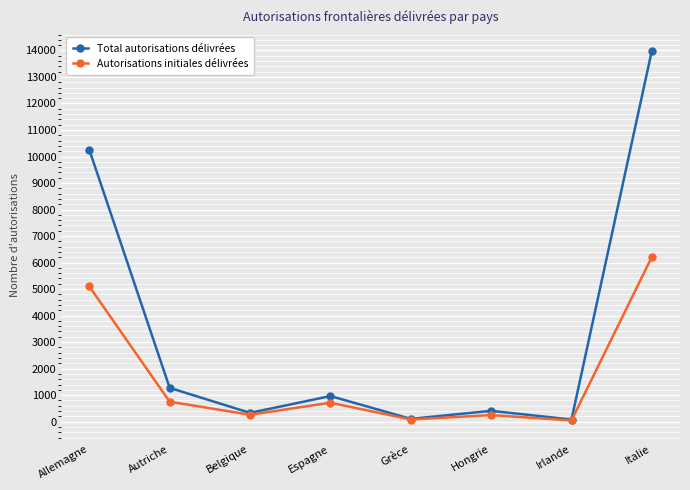

What is the label of the 5th point from the right?

Espagne